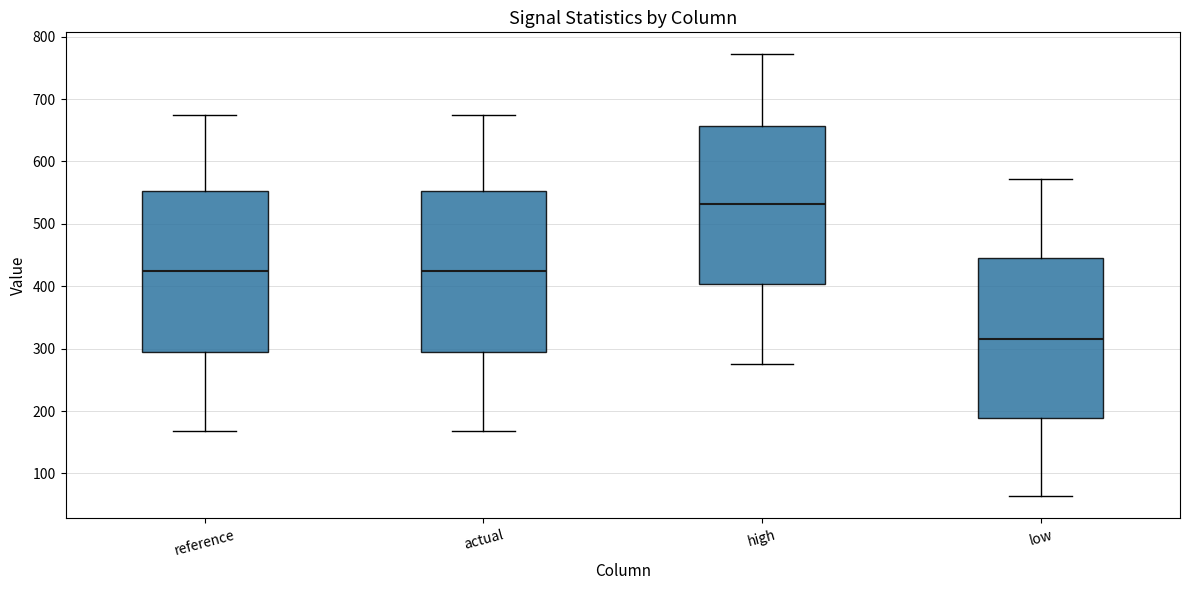

Which box's median line is the highest?

high